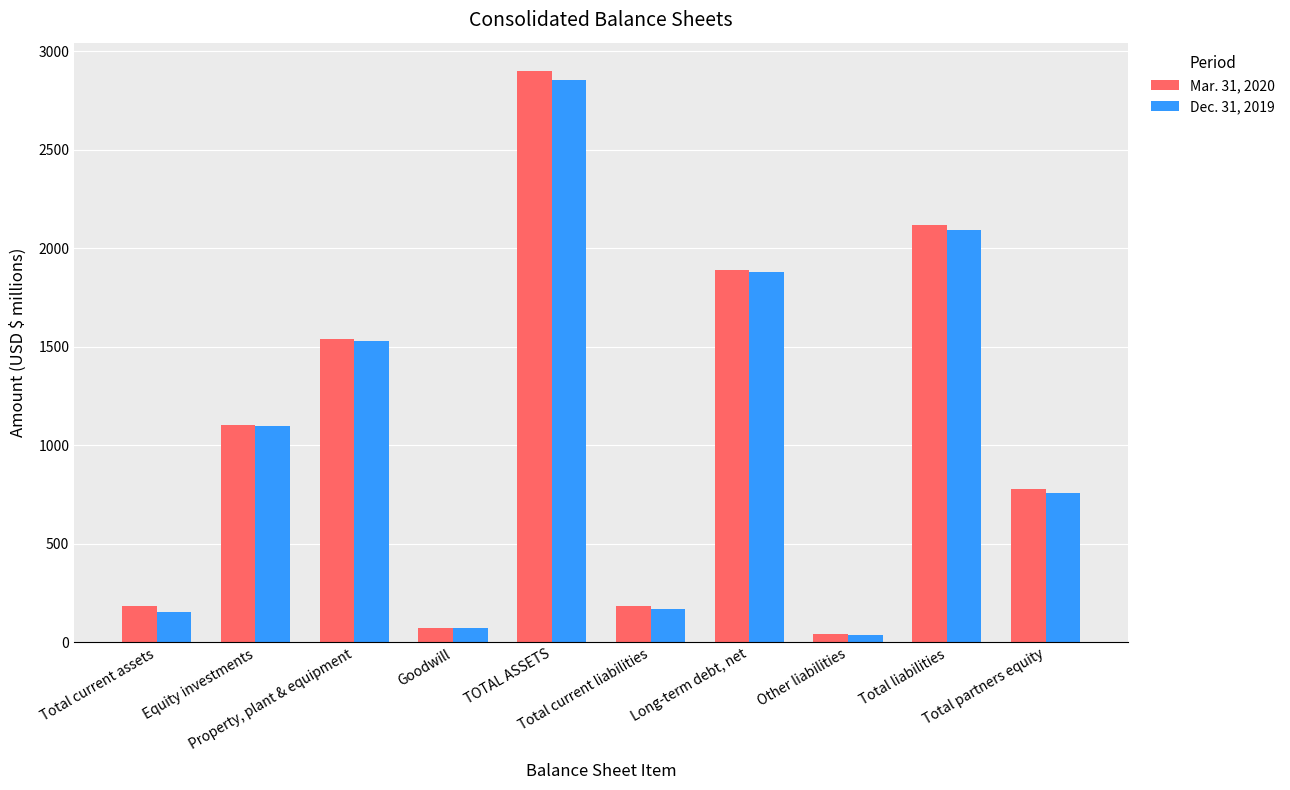

Are the bars grouped side by side (vs. stacked)?

Yes